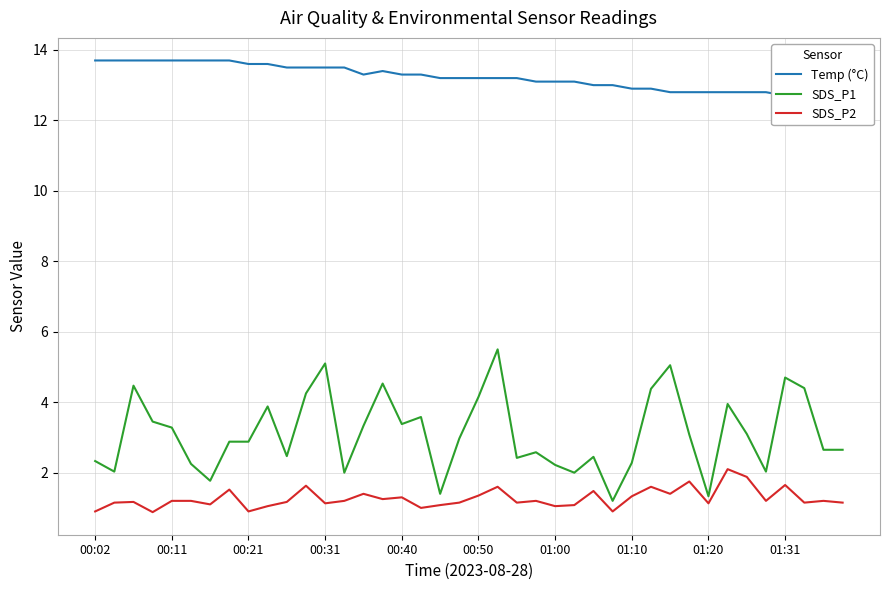

Is the value of SDS_P1 at 01:31 greater than the value of SDS_P2 at 00:21?

Yes